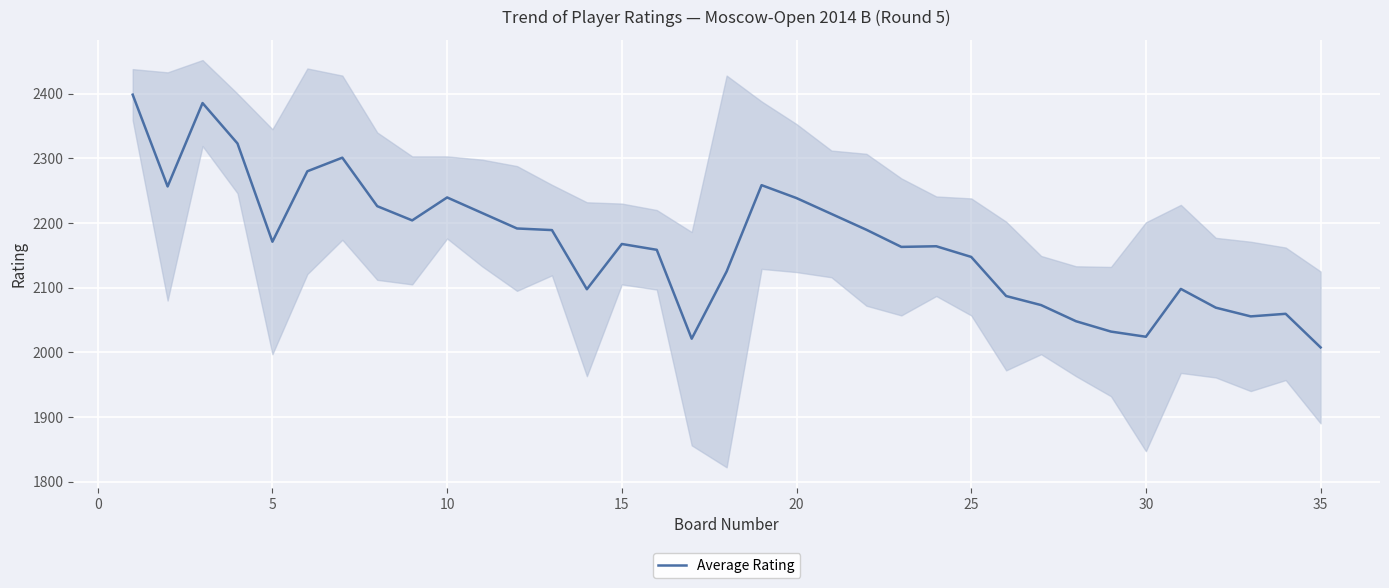

What is the minimum value for Average Rating?

2007.5